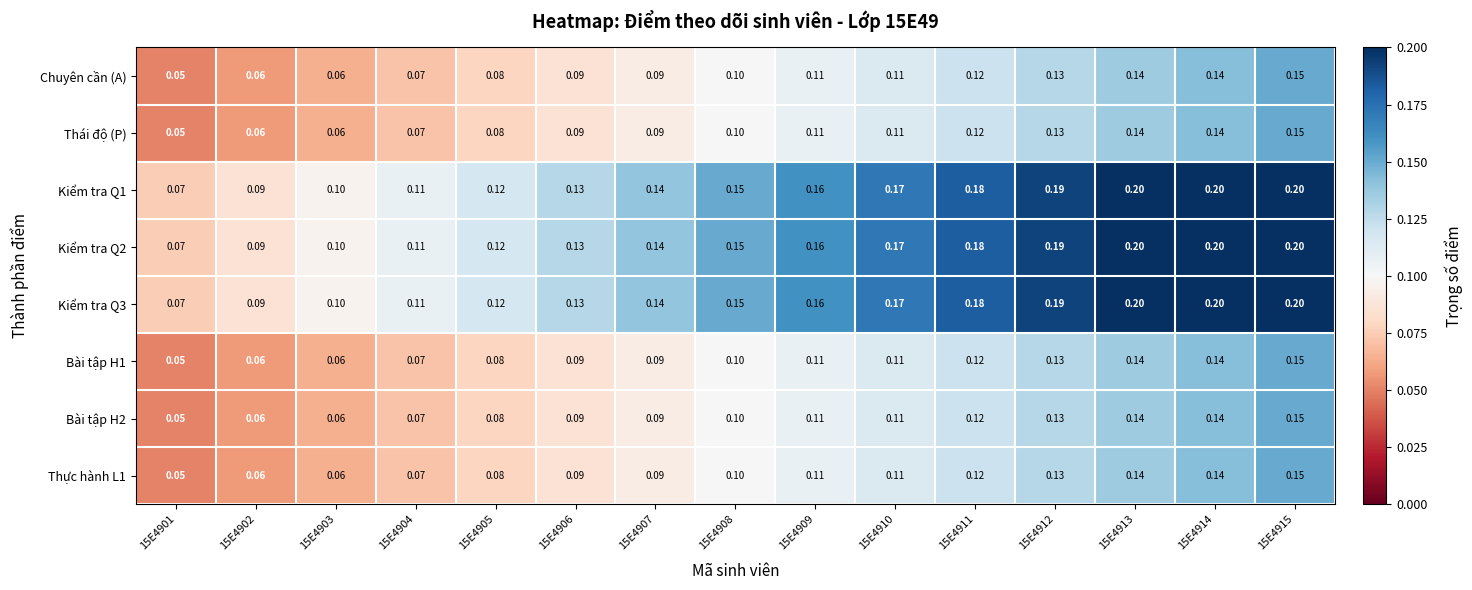

Is the value of Thái độ (P) at 15E4905 greater than the value of Kiểm tra Q3 at 15E4905?

No